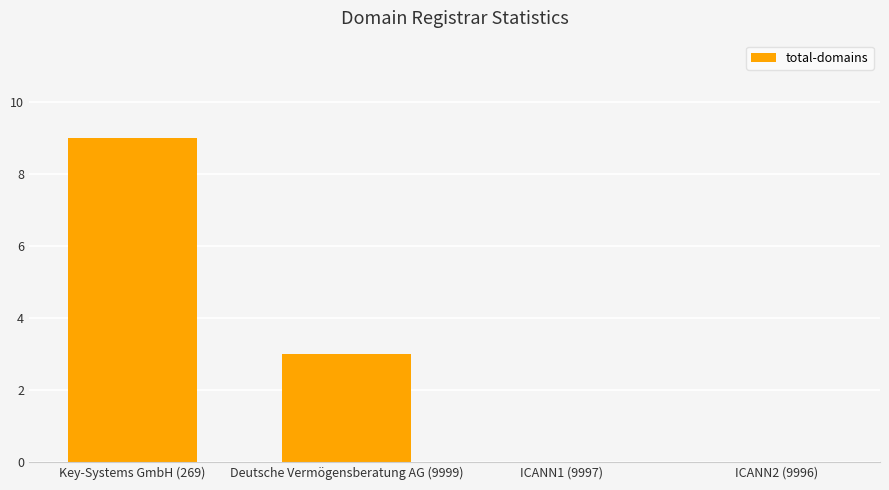

What is the average value?

3